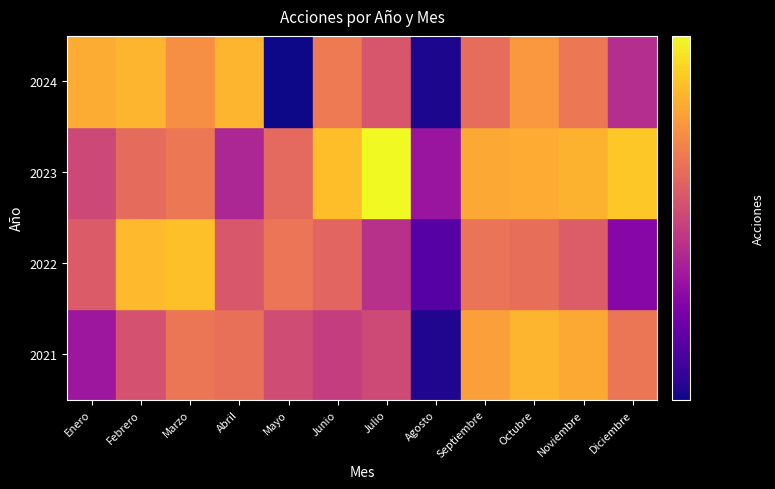

What is the smallest value displayed?

193088